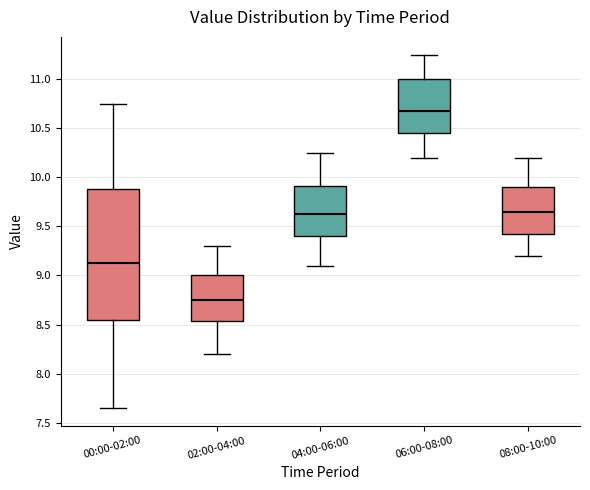

Comparing the boxes themselves (not the whiskers), which one is the tallest?

00:00-02:00